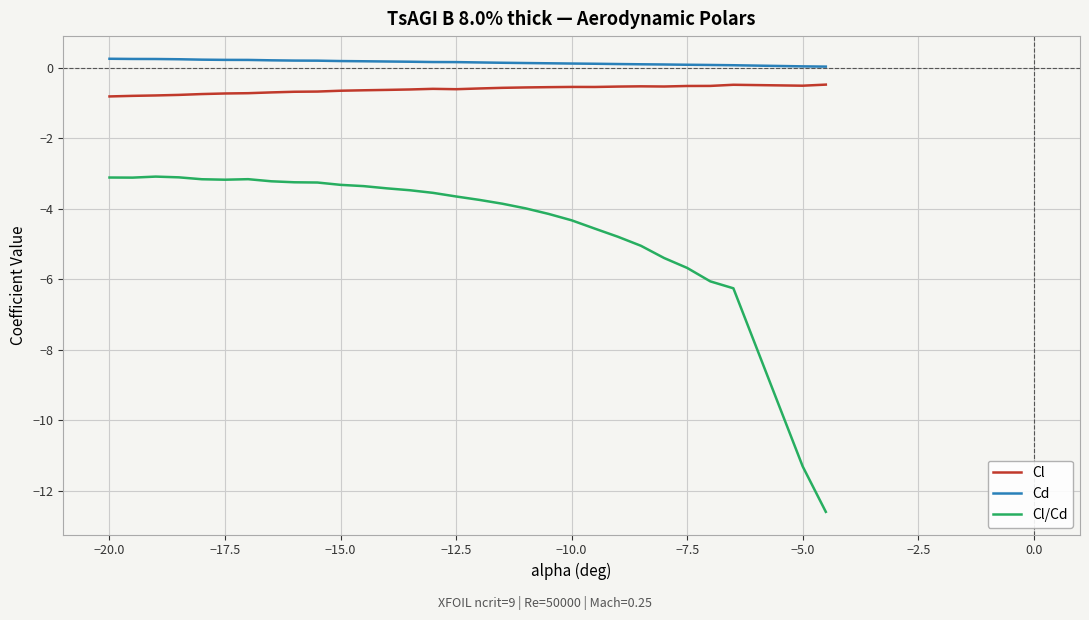

What is the difference between the maximum and minimum values in the Cd series?

0.2